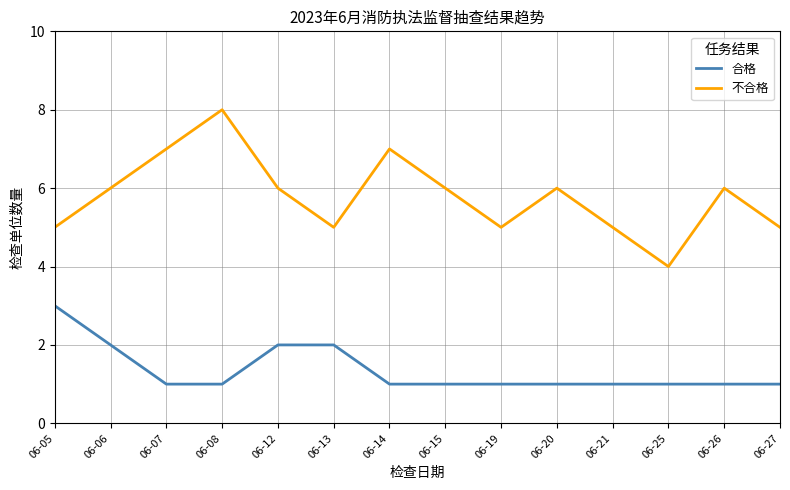

How many lines are shown in the chart?

2